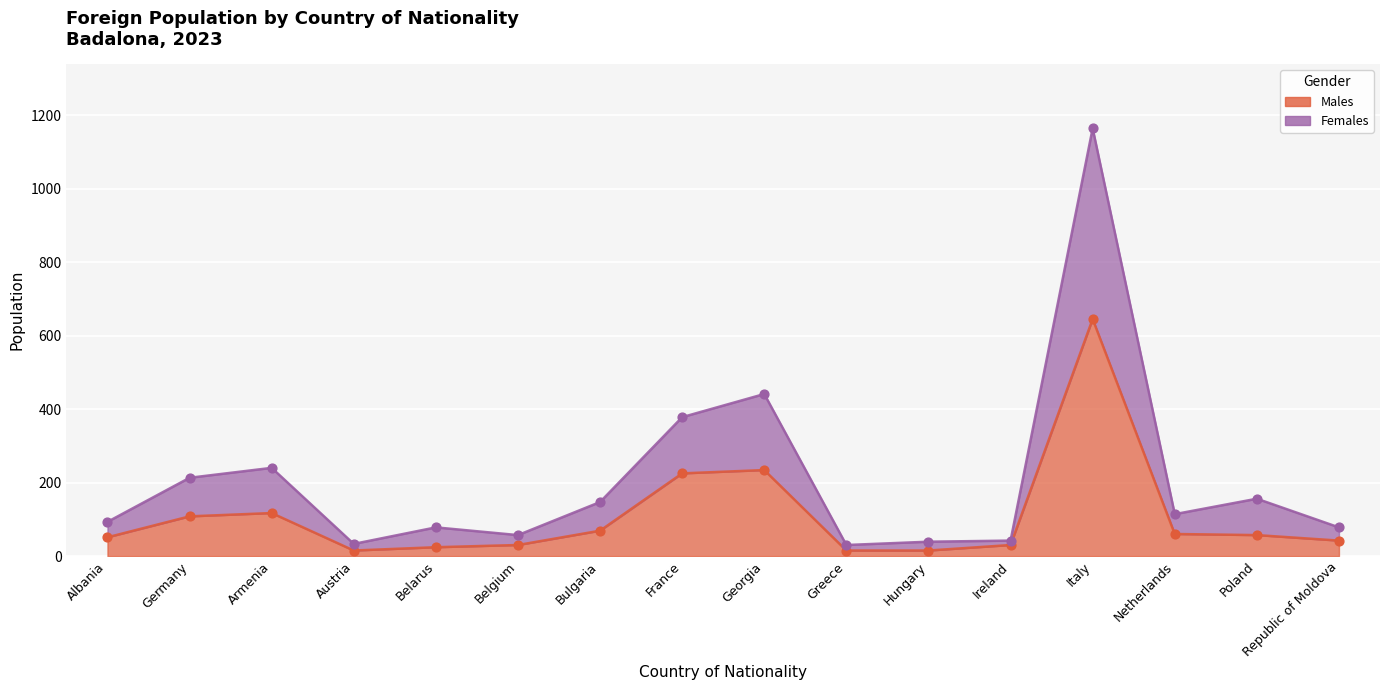

At how many categories does at least one series exceed 1026?

1